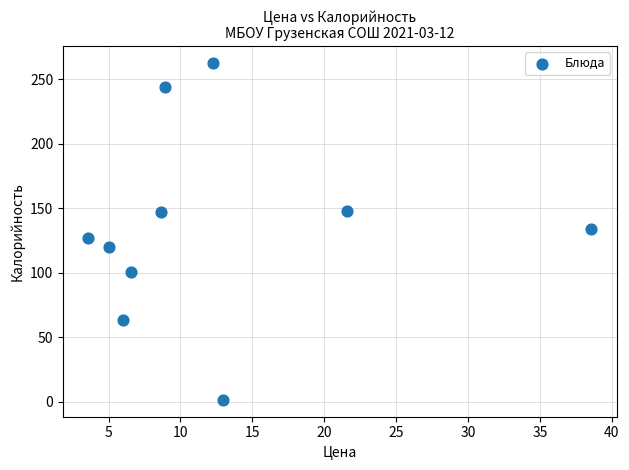

What is the range of Y values (max minus min)?

261.3